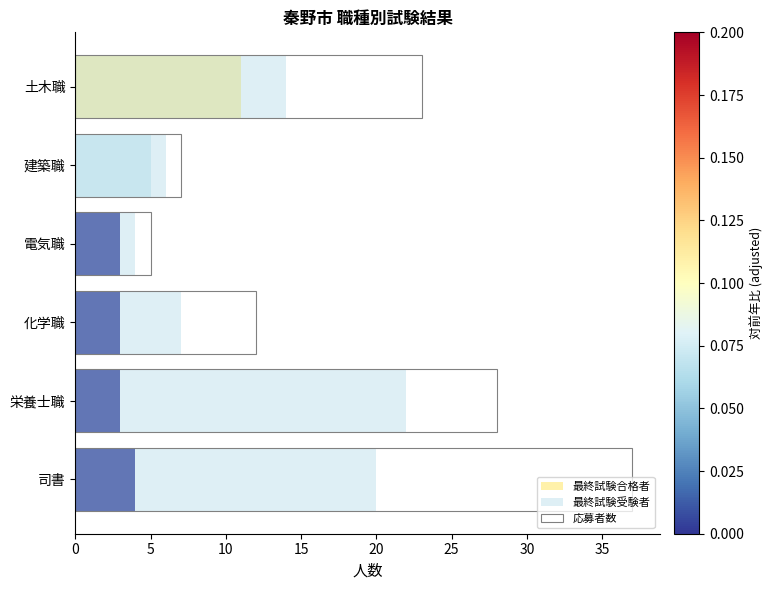

What value does the 最終試験受験者 series have at 司書, to the nearest 5?

20